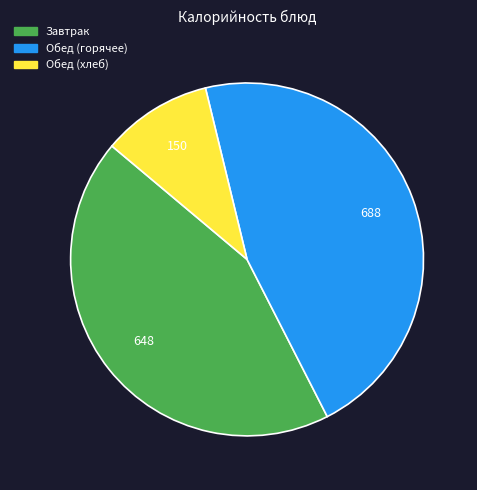

Is there a majority slice in this chart?

No